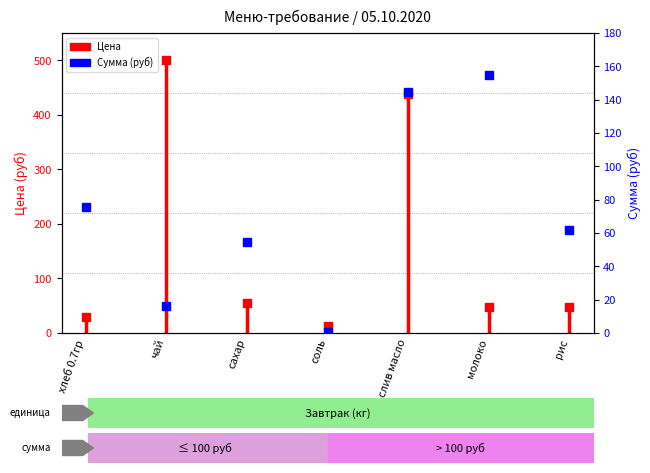

What is the label of the 5th point from the left?

слив масло